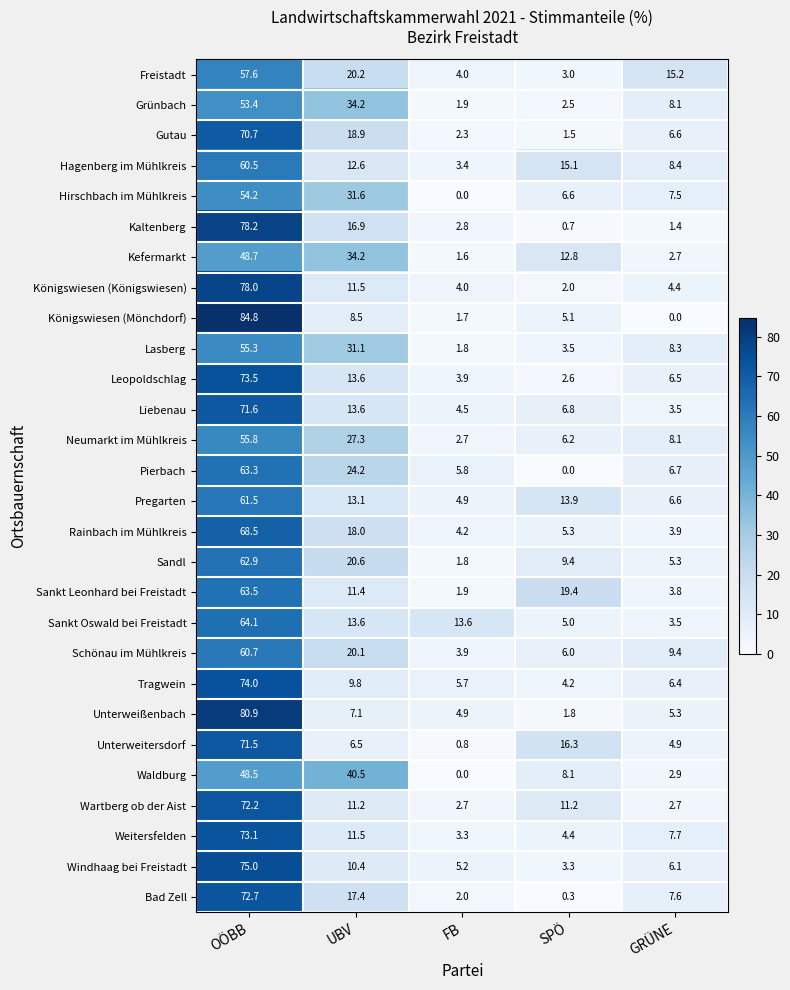

At which category is the sum across all series the highest?

OÖBB